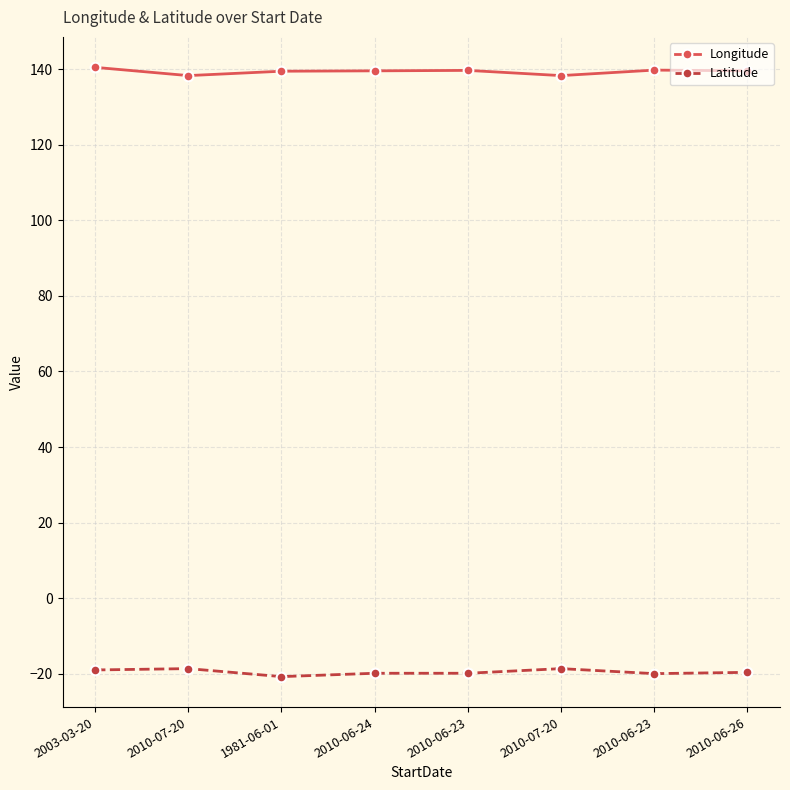

List the labels in order of Longitude value, smallest first.

2010-07-20, 2010-07-20, 1981-06-01, 2010-06-24, 2010-06-26, 2010-06-23, 2010-06-23, 2003-03-20